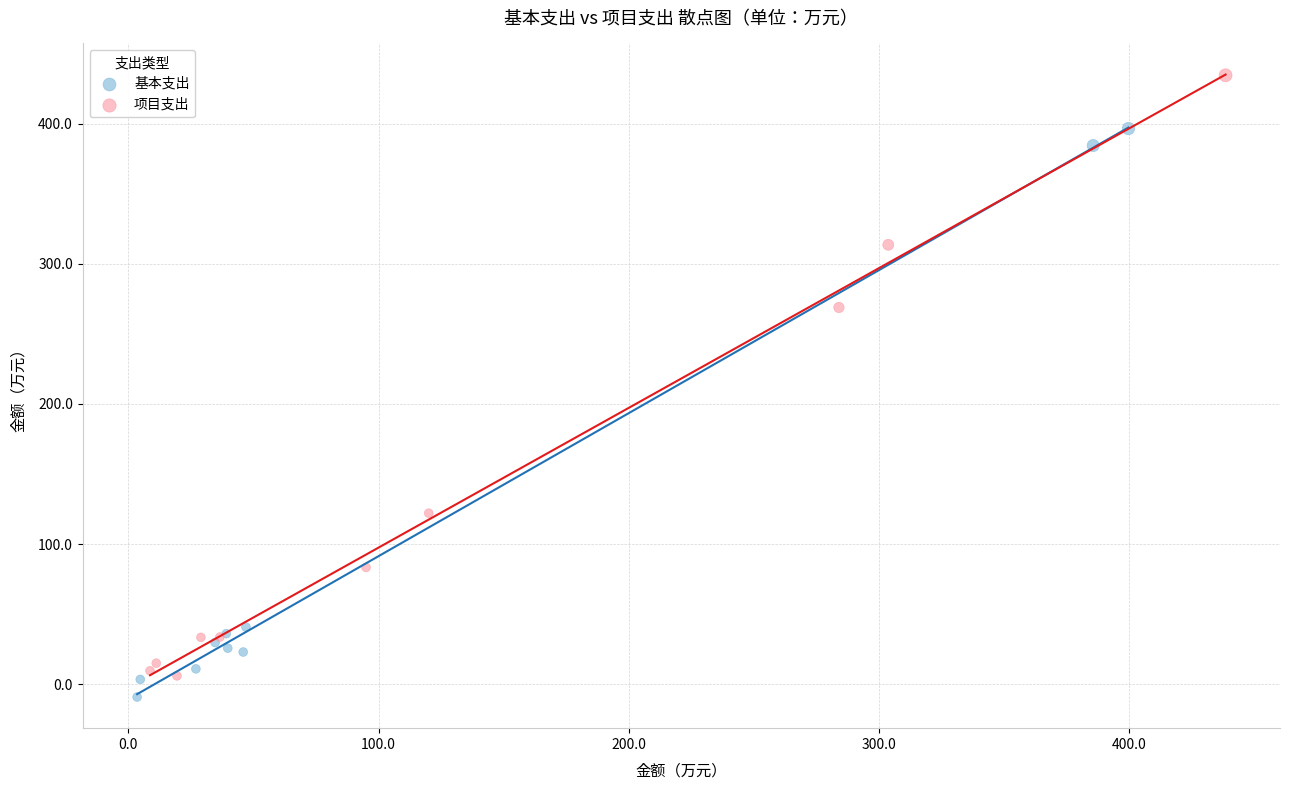

Which series reaches the maximum Y coordinate?

项目支出